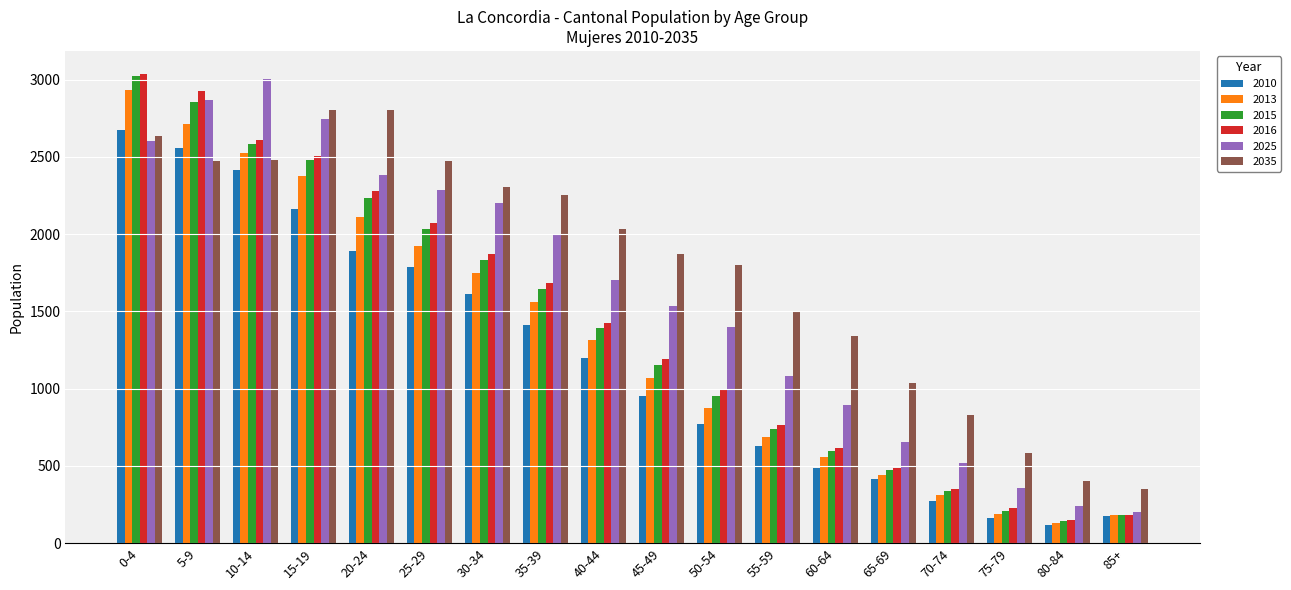

Where is 2015 nearest to the value 1583?

35-39